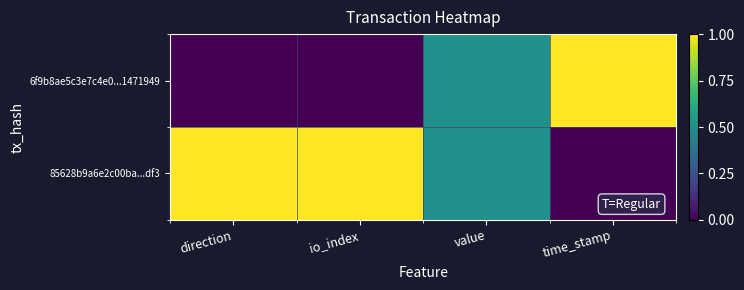

List the series in order of their overall mean, highest first.

85628b9a6e2c00ba...df3, 6f9b8ae5c3e7c4e0...1471949